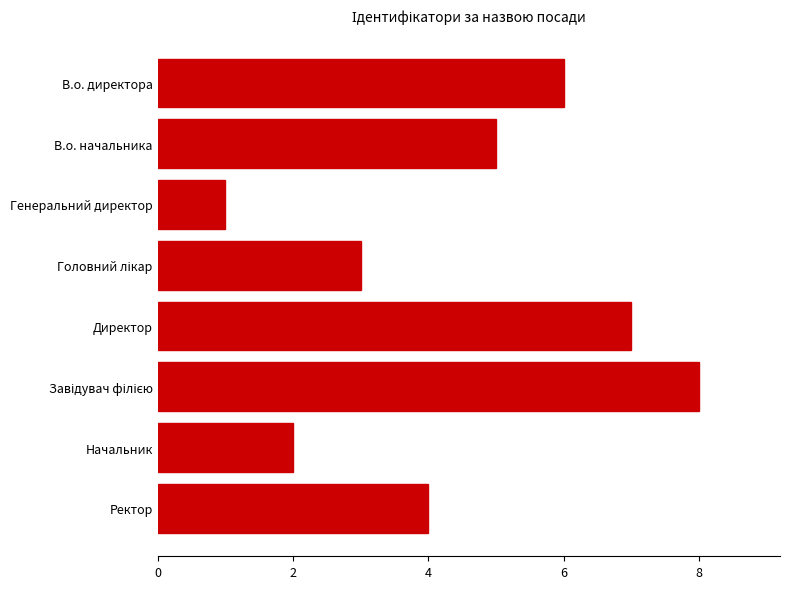

The value at Генеральний директор is 1. True or false?

True